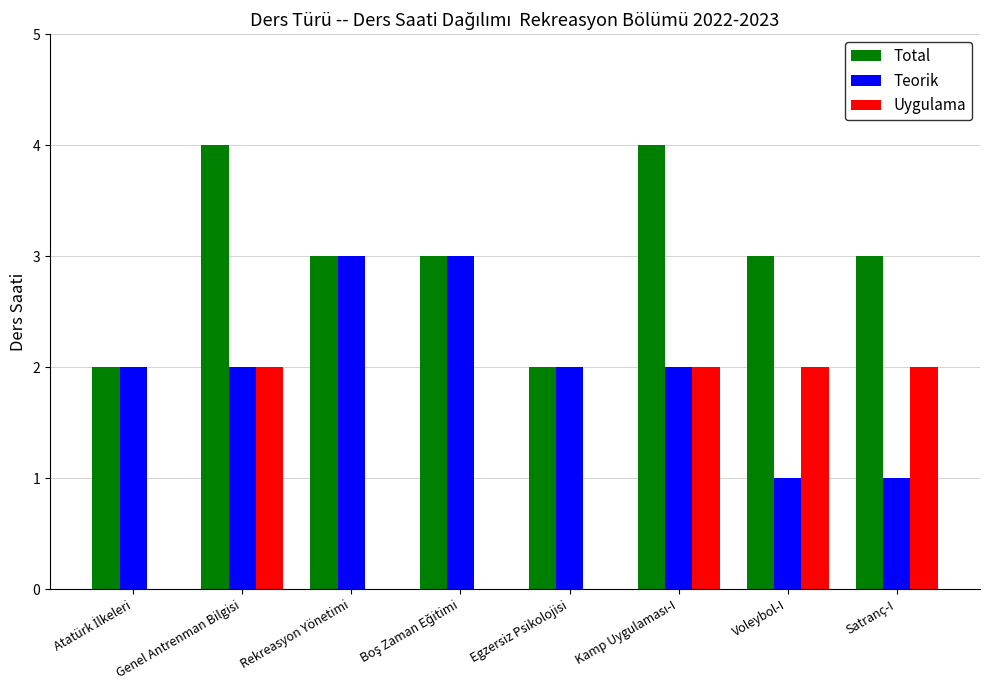

Is the value of Uygulama at Egzersiz Psikolojisi greater than the value of Teorik at Voleybol-I?

No